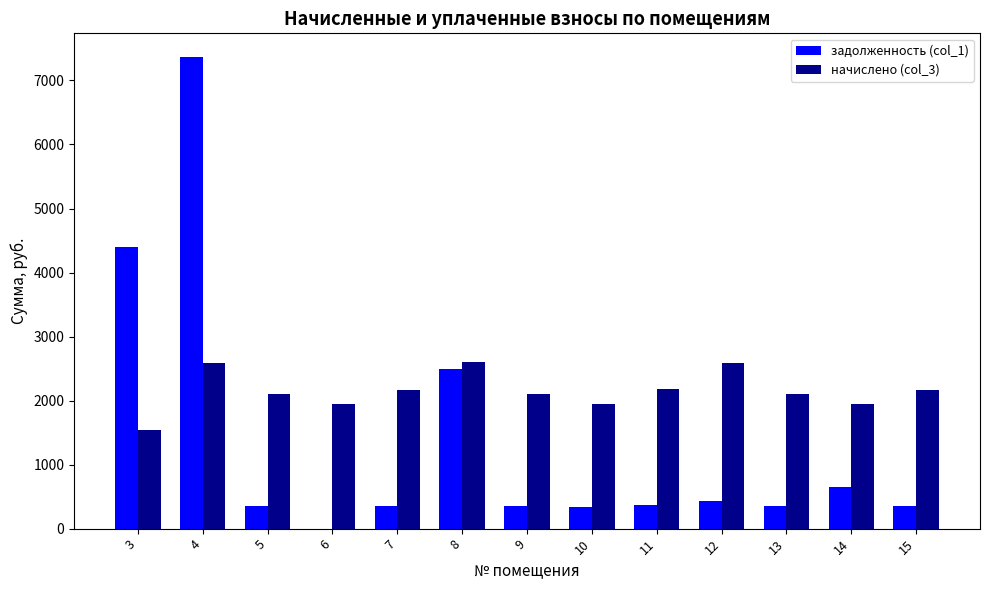

Which series has the largest total across all categories?

начислено (col_3)